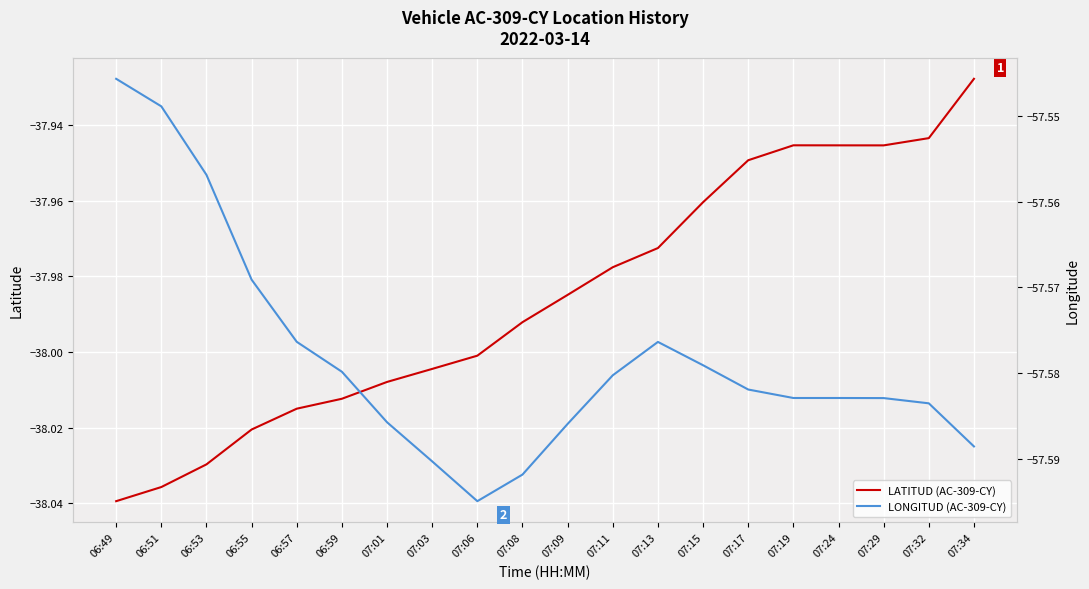

True or false: LONGITUD (AC-309-CY) has a value of -57.5 at 06:49.

True